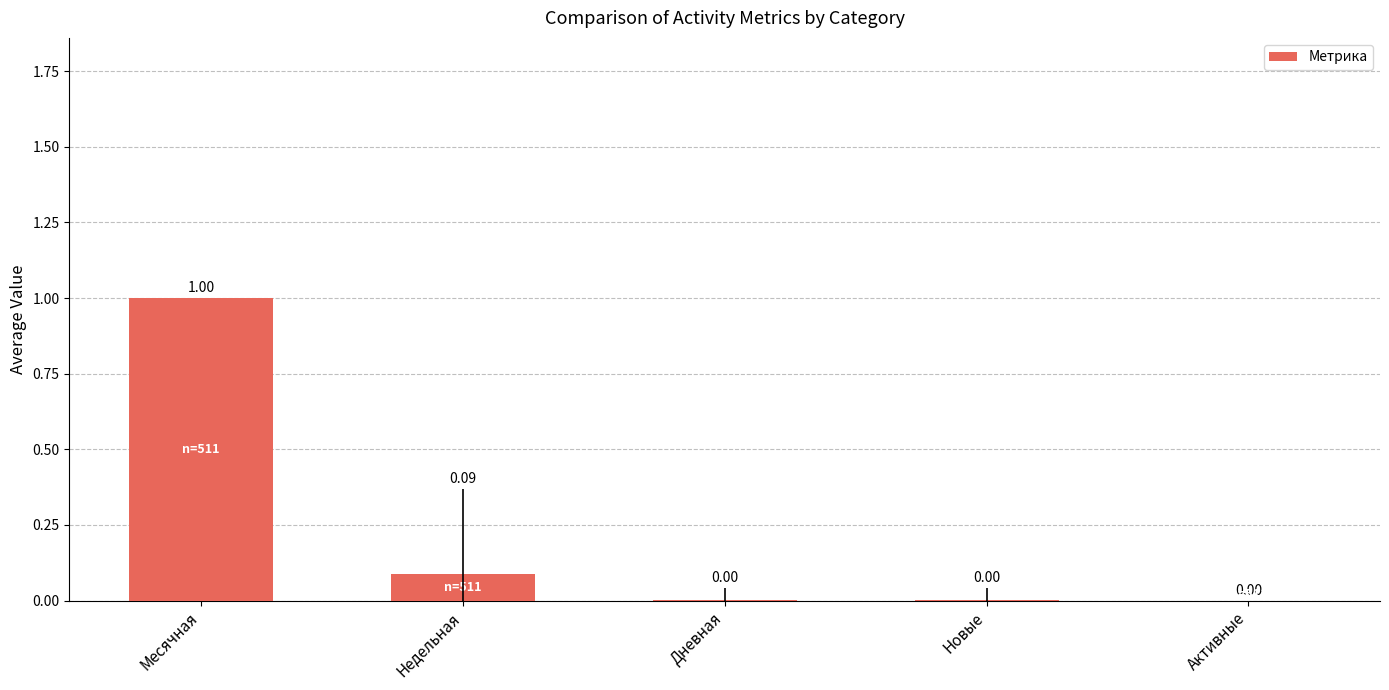

Does the chart contain stacked bars?

No